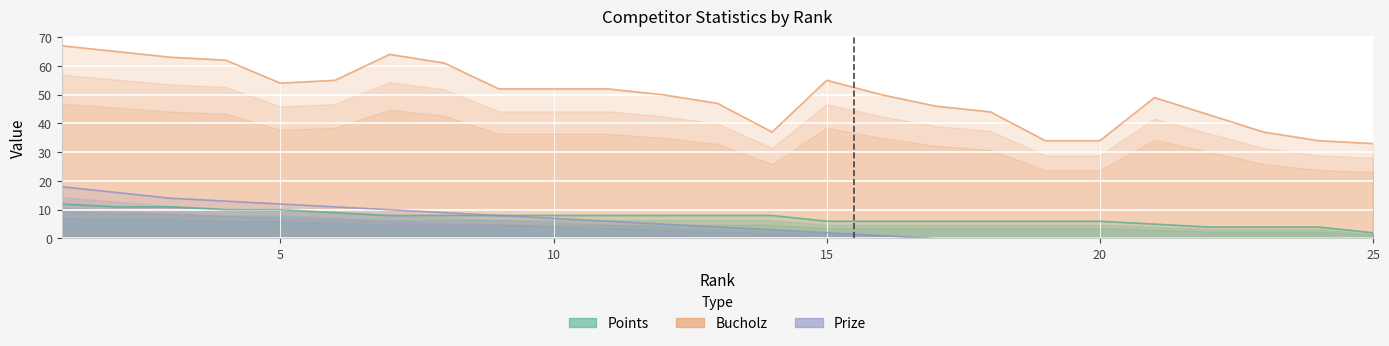

True or false: Points and Bucholz cross at least once.

False